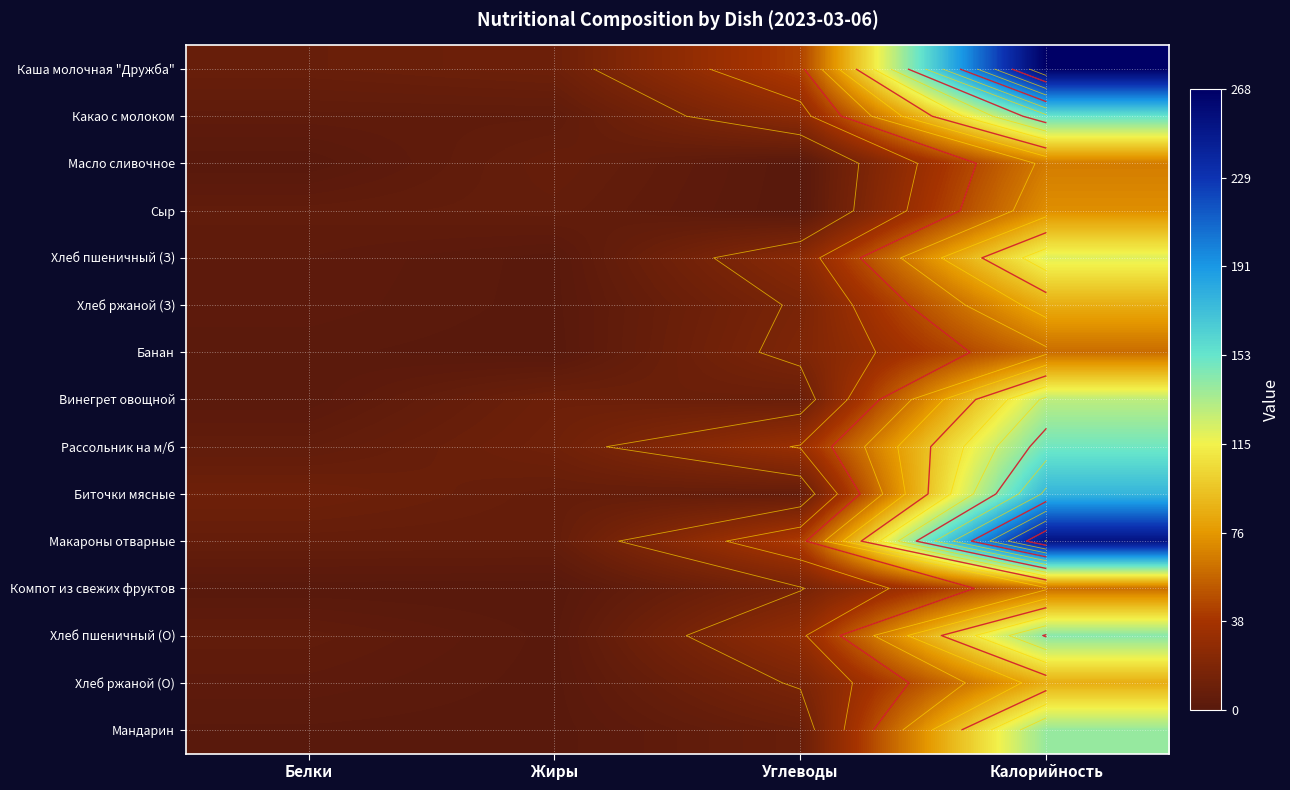

How many data points in Масло сливочное are less than 7?

2